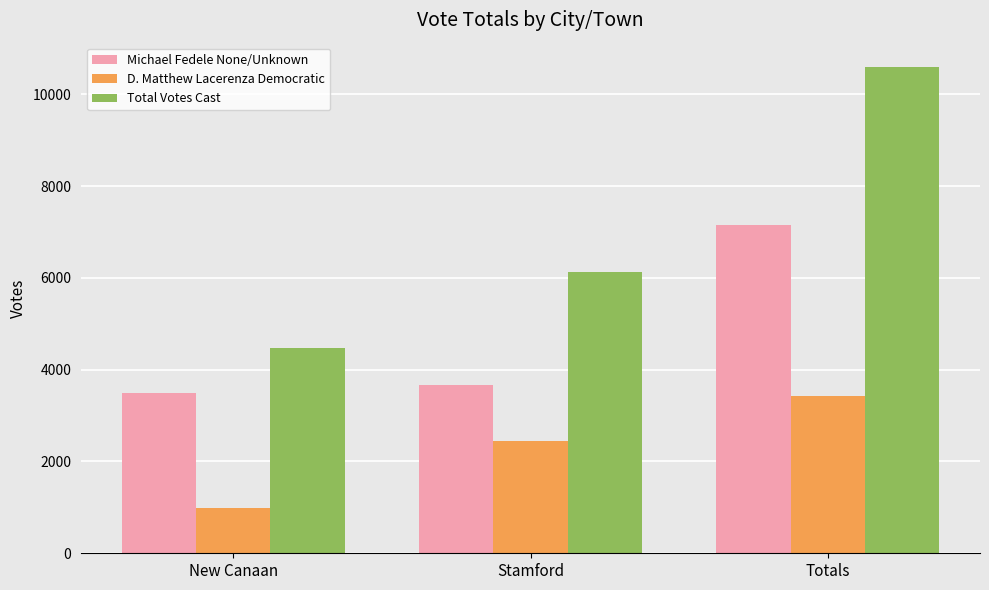

What is the difference between the highest and lowest values at Stamford?

3676